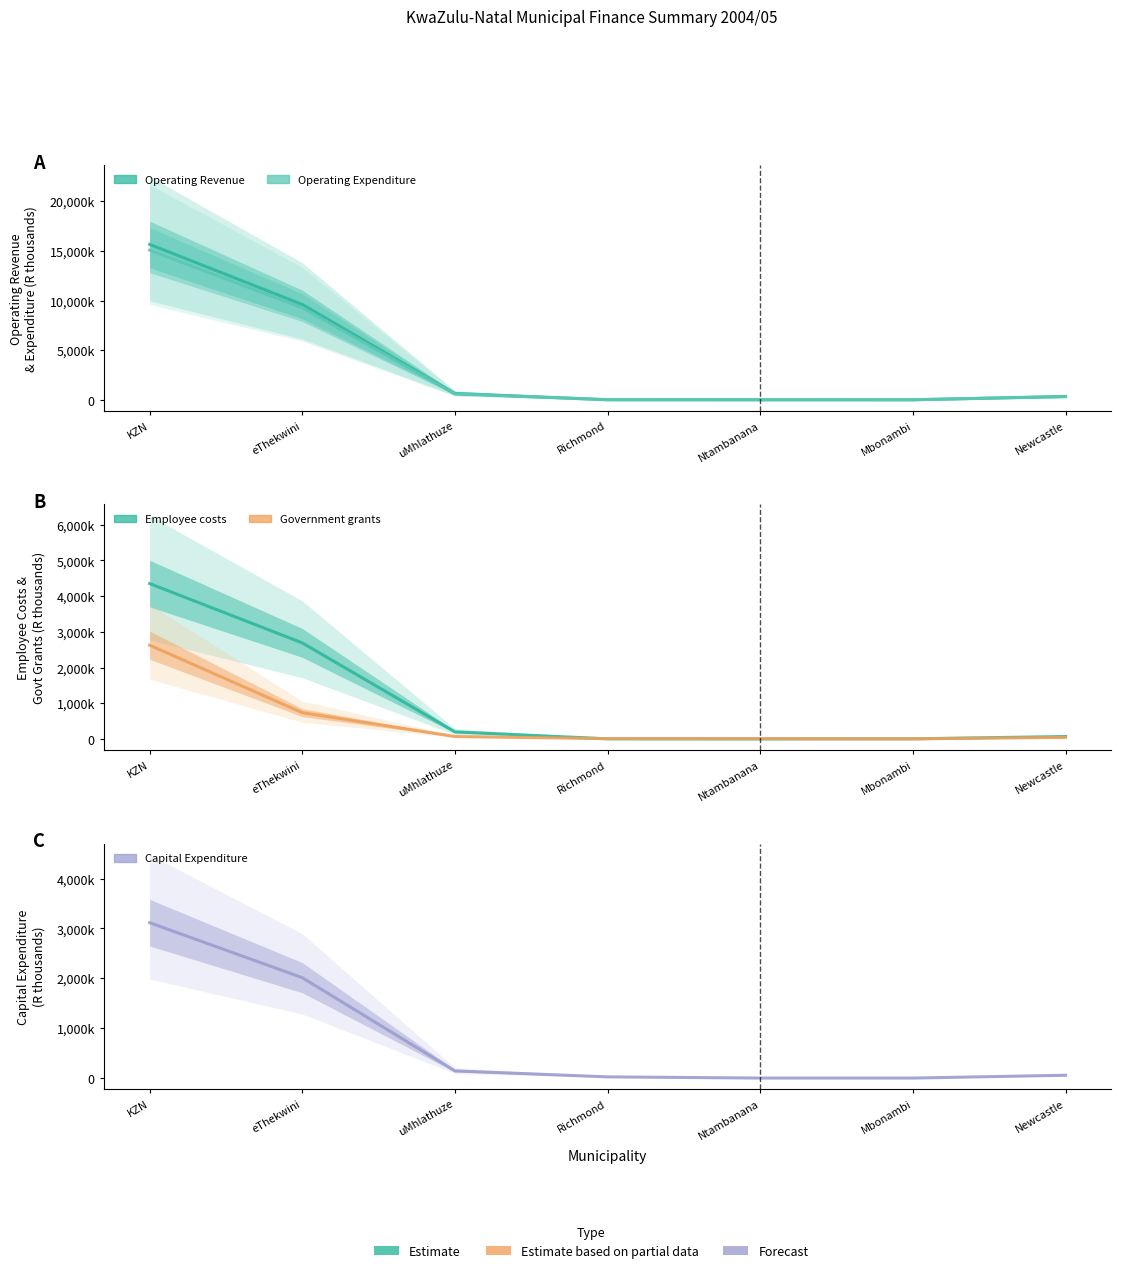

The Operating Revenue series shows 98351 at Newcastle. True or false?

False